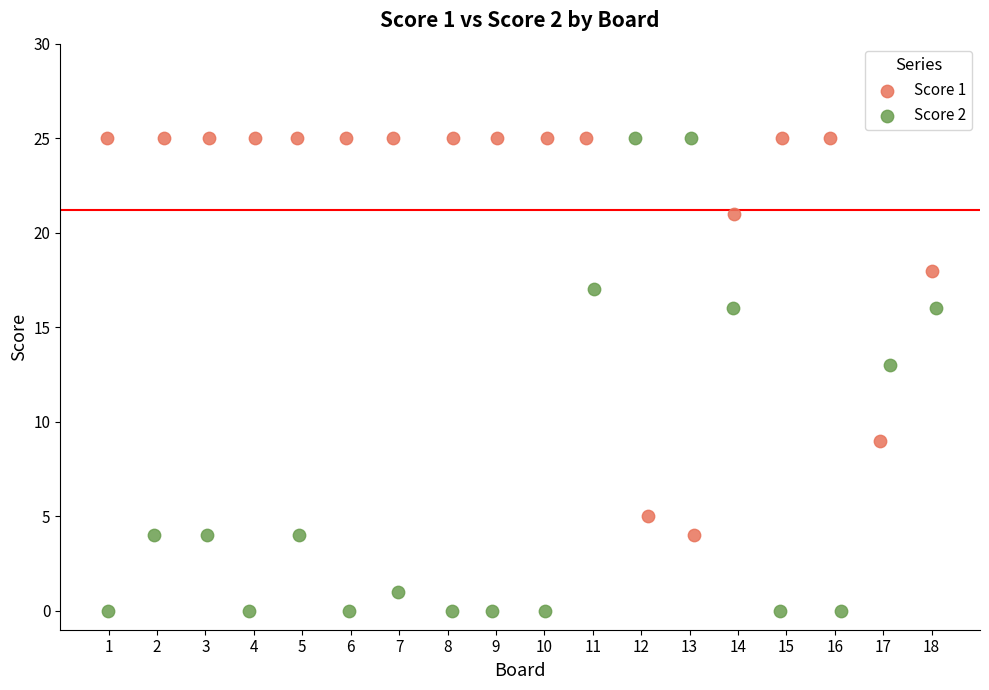

Which series contains the lowest Y value?

Score 2